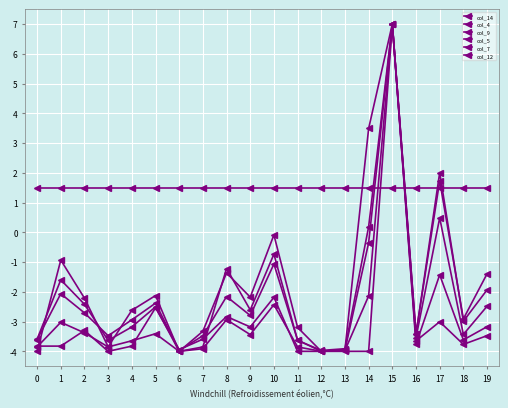

Reading left to right, list all the values displayed in this chart.

col_14: 1.5	1.5	1.5	1.5	1.5	1.5	1.5	1.5	1.5	1.5	1.5	1.5	1.5	1.5	1.5	1.5	1.5	1.5	1.5	1.5
col_4: -3.6	-1.6	-2.4	-3.6	-3.2	-2.5	-4.0	-3.9	-1.2	-2.6	-0.7	-3.6	-4.0	-3.9	0.2	7.0	-3.4	2.0	-3.0	-1.9
col_9: -3.9	-3.0	-3.4	-3.9	-3.6	-3.4	-4.0	-3.9	-2.9	-3.4	-2.4	-3.9	-4.0	-4.0	-2.1	7.0	-3.8	-1.4	-3.6	-3.2
col_5: -3.6	-2.1	-2.7	-3.5	-2.9	-2.4	-4.0	-3.5	-2.2	-2.8	-1.1	-3.6	-4.0	-4.0	-0.4	7.0	-3.5	0.5	-3.4	-2.5
col_7: -4.0	-0.9	-2.2	-3.8	-2.6	-2.1	-4.0	-3.3	-1.4	-2.2	-0.1	-3.2	-4.0	-4.0	-4.0	7.0	-3.4	1.7	-2.9	-1.4
col_12: -3.8	-3.8	-3.3	-4.0	-3.8	-2.5	-3.9	-3.6	-2.8	-3.2	-2.2	-4.0	-4.0	-3.9	3.5	7.0	-3.6	-3.0	-3.8	-3.5